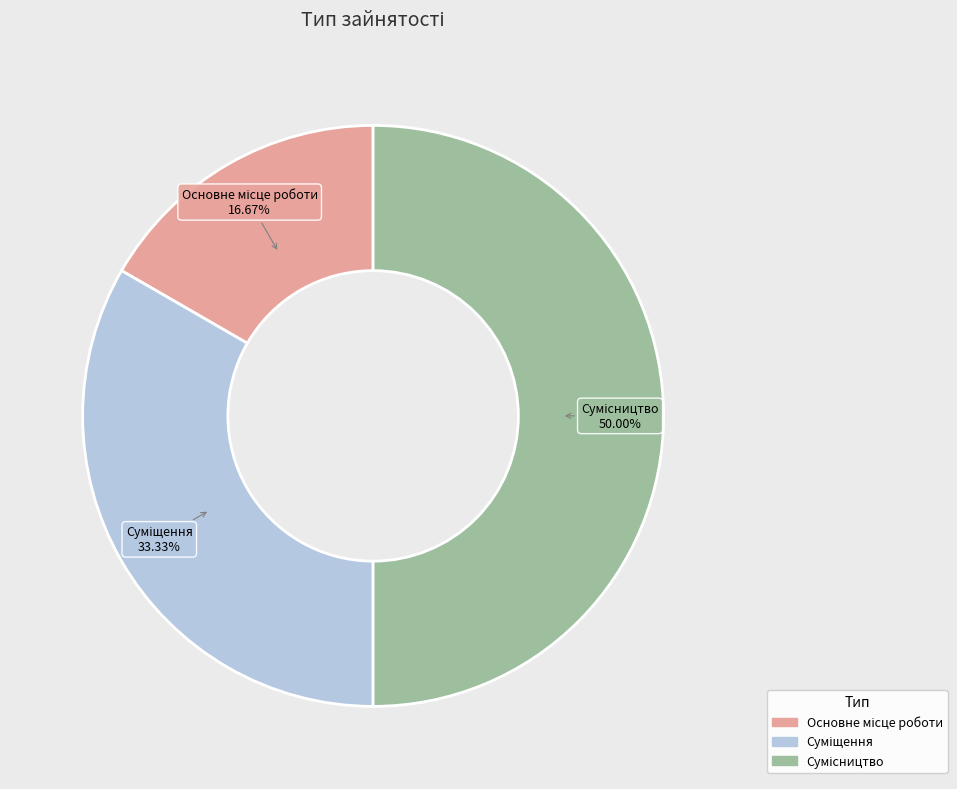

Count the number of slices in the pie.

3